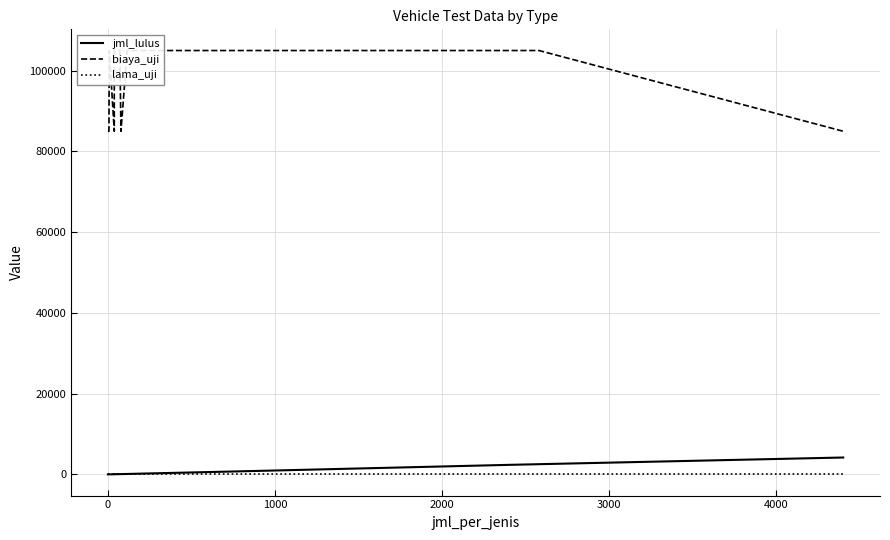

What is the lowest value of the biaya_uji series?

85000